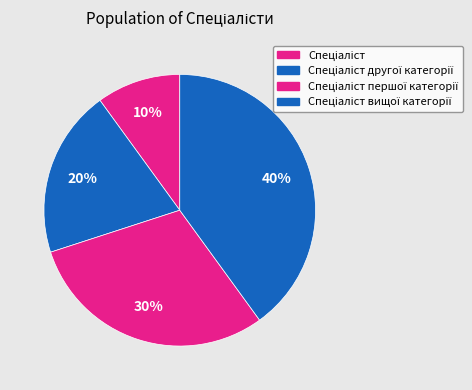

Combined, what portion of the pie is Спеціаліст and Спеціаліст першої категорії?

40.0%